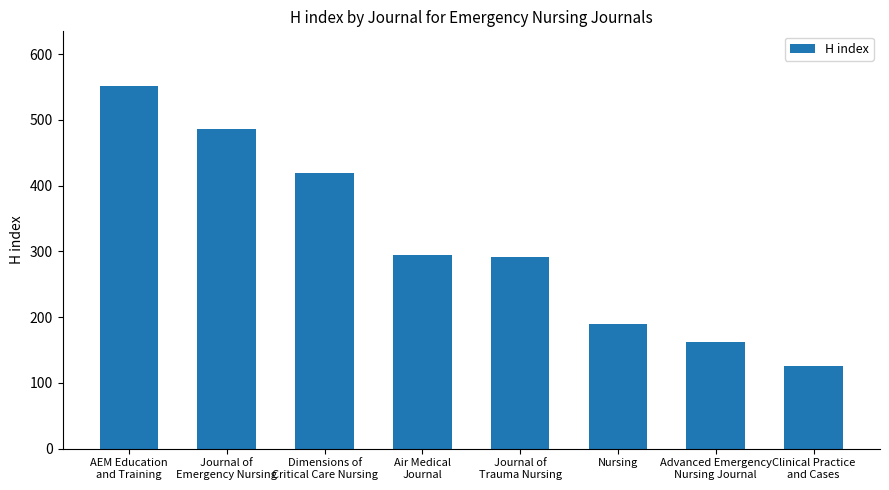

How many data points are less than 295?

4